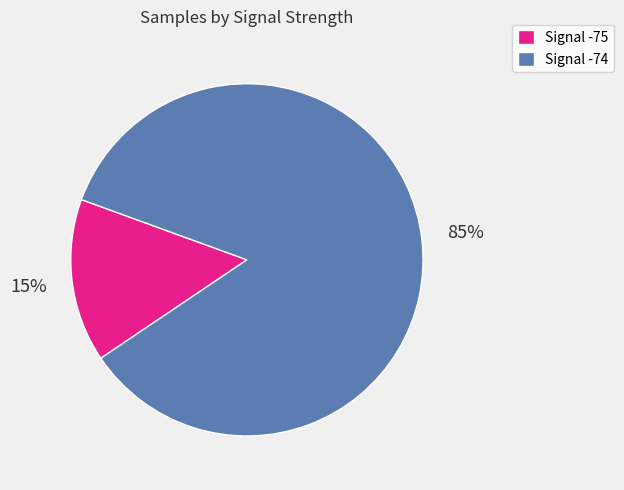

Between Signal -75 and Signal -74, which is larger?

Signal -74